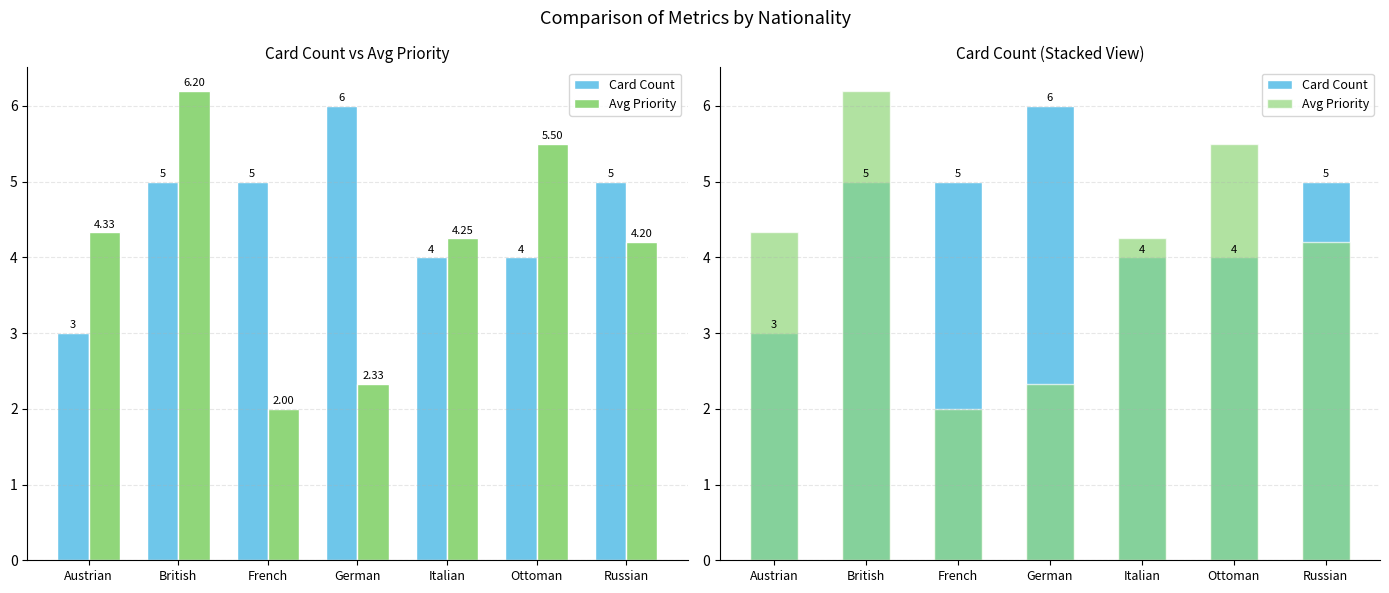

What is the greatest value displayed?

6.2